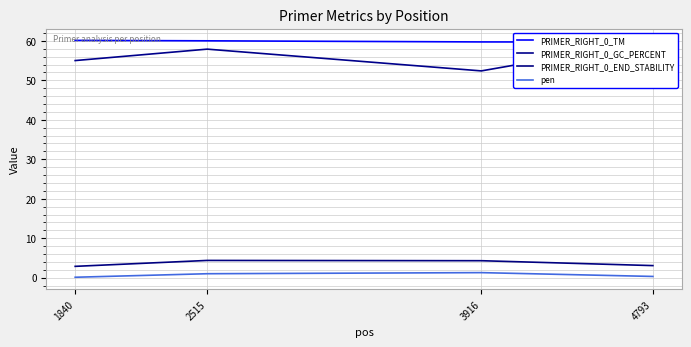

How many series are shown in this chart?

4